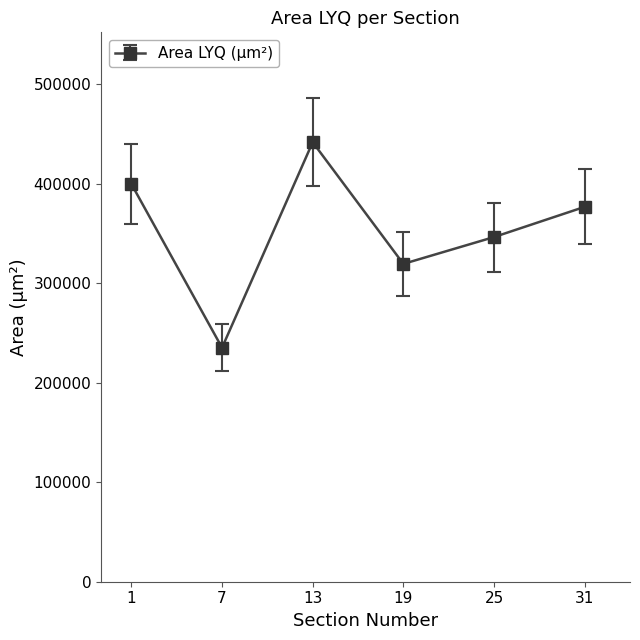

What is the change in value from 1 to 31?

-22995